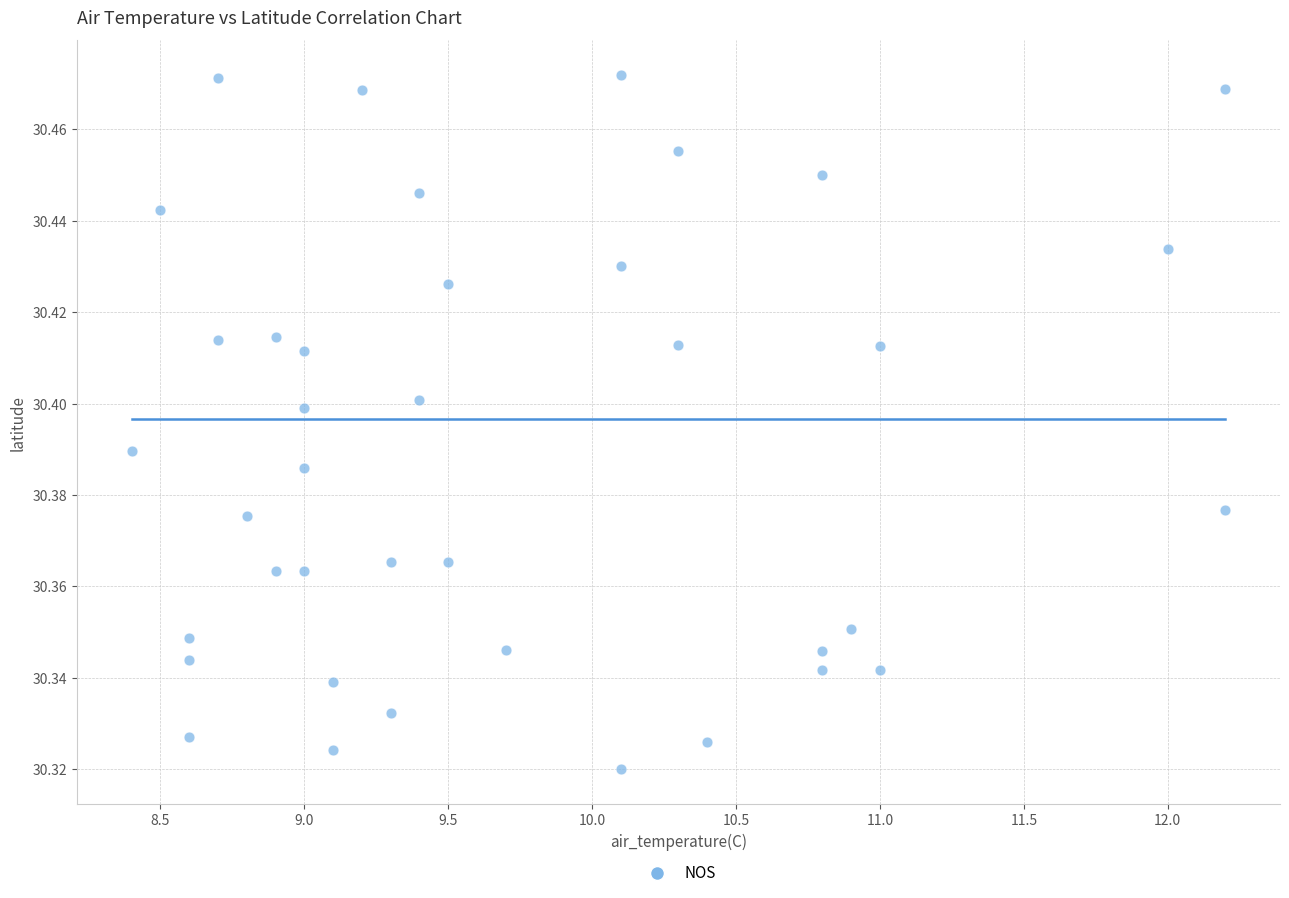

What is the range of X values (max minus min)?

3.8